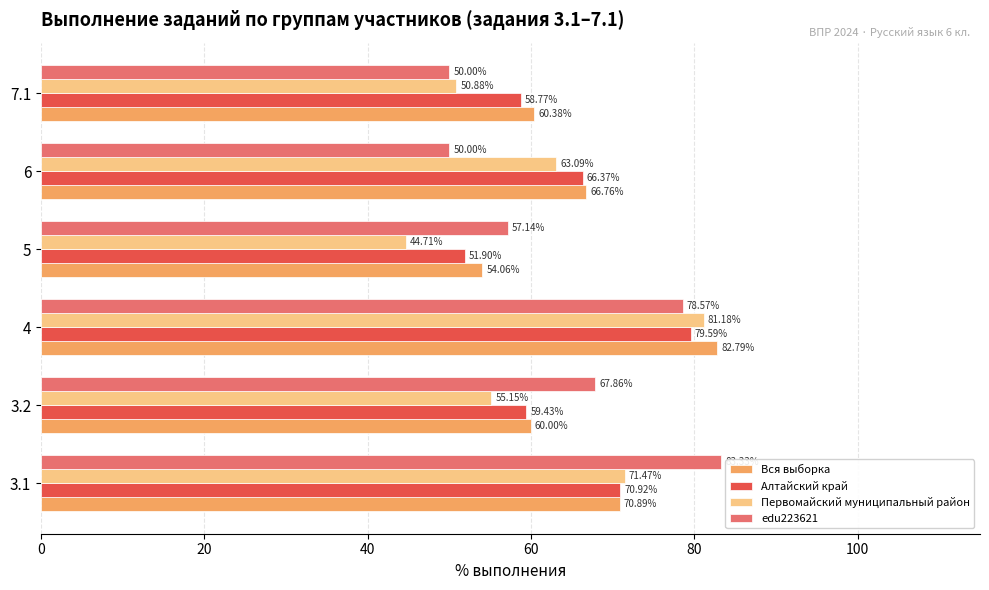

List the series in order of their peak value, lowest first.

Алтайский край, Первомайский муниципальный район, Вся выборка, edu223621